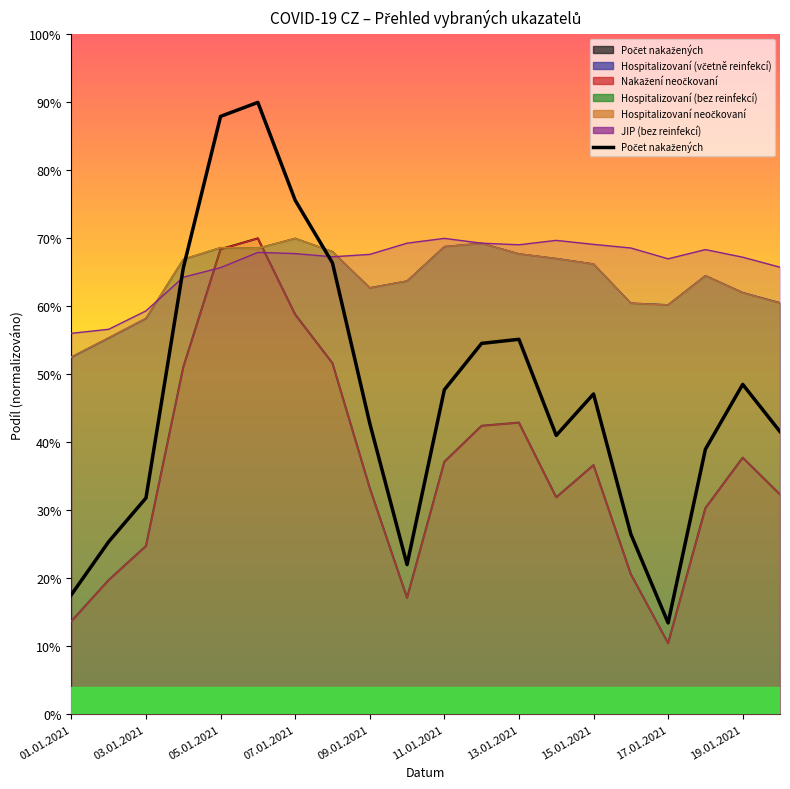

Does the chart display data point markers on the line(s)?

No